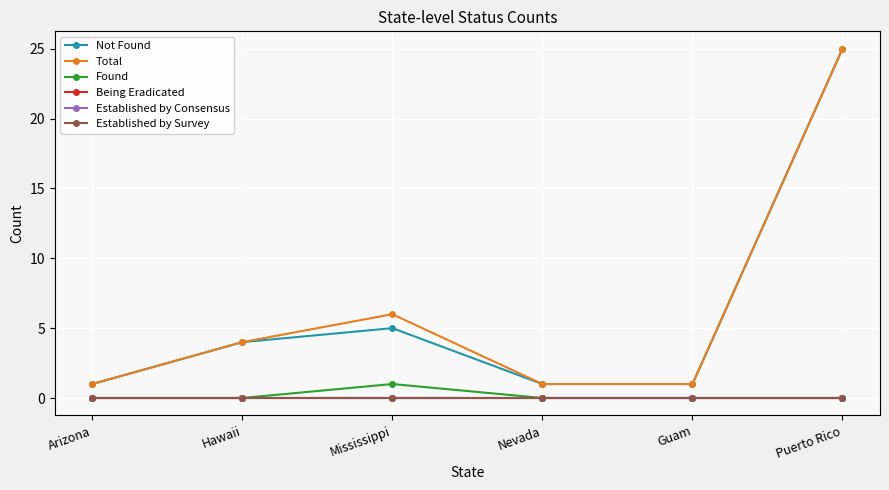

What is the greatest value displayed?

25